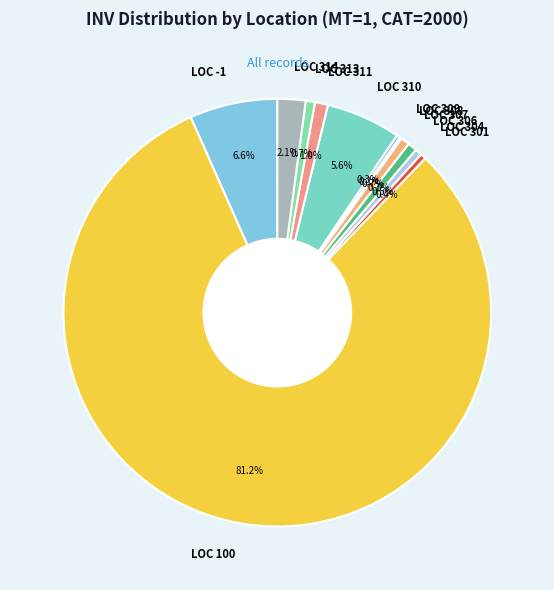

What is the ratio of the value at LOC 304 to the value at LOC 307?

0.8